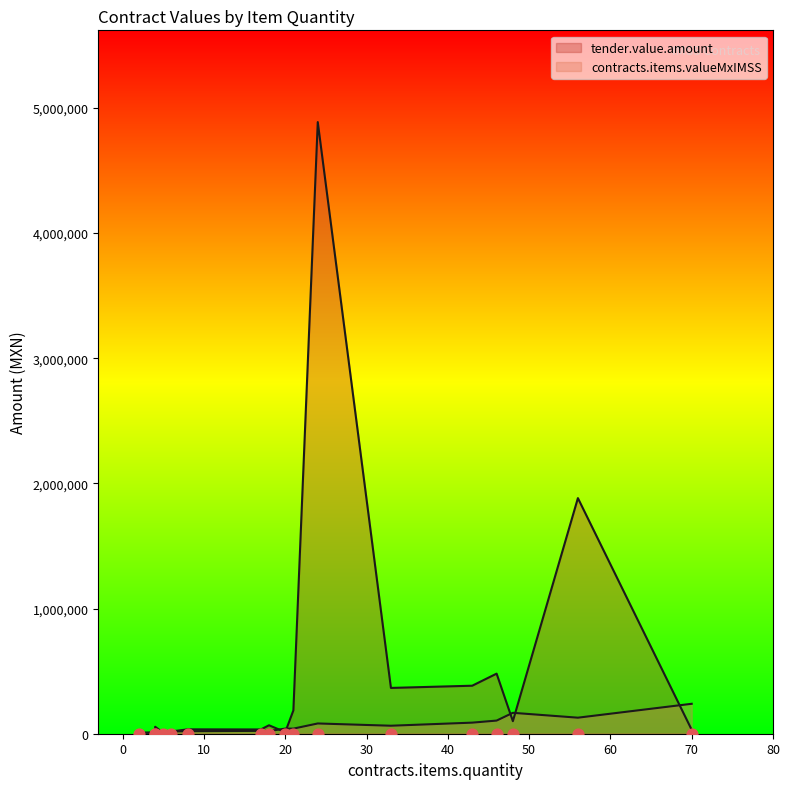

At which category is the sum across all series the highest?

24